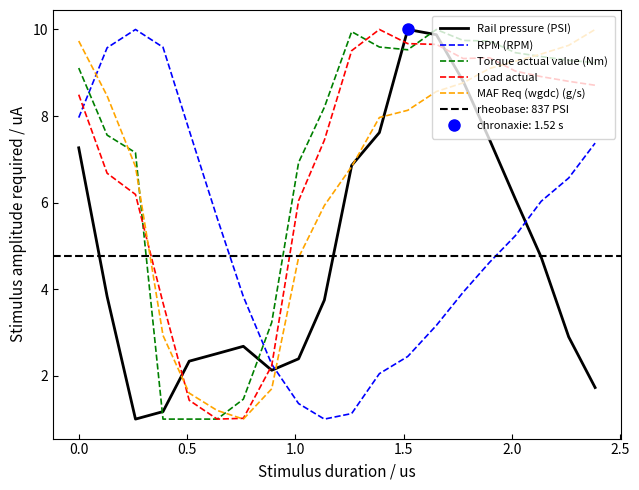

List the series in order of their peak value, highest first.

Rail pressure (PSI), RPM (RPM), Torque actual value (Nm), Load actual, MAF Req (wgdc) (g/s)